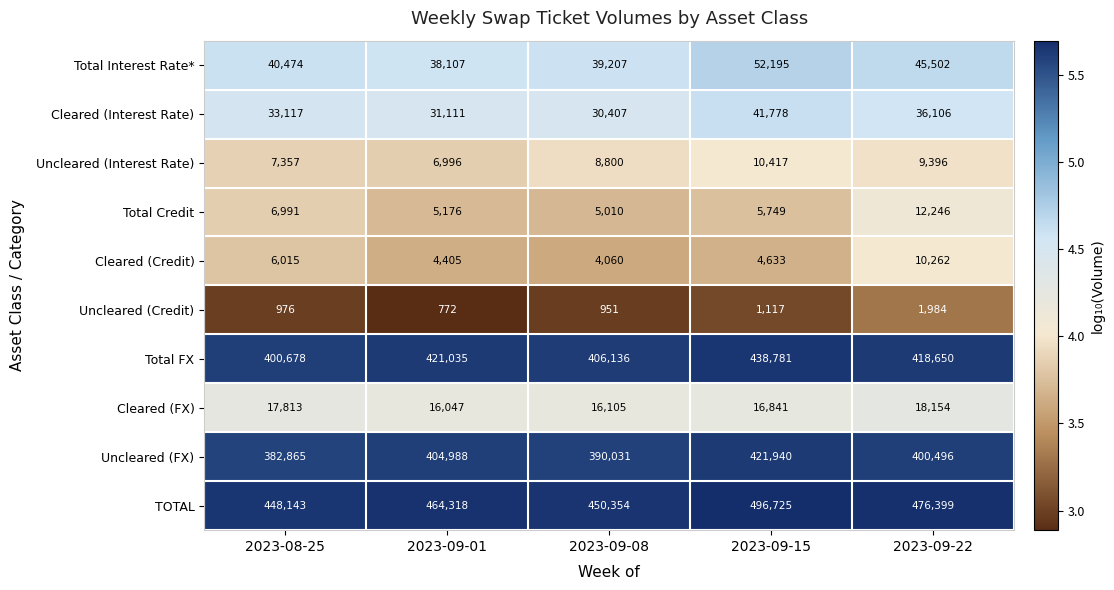

At which category is the sum across all series the highest?

2023-09-15